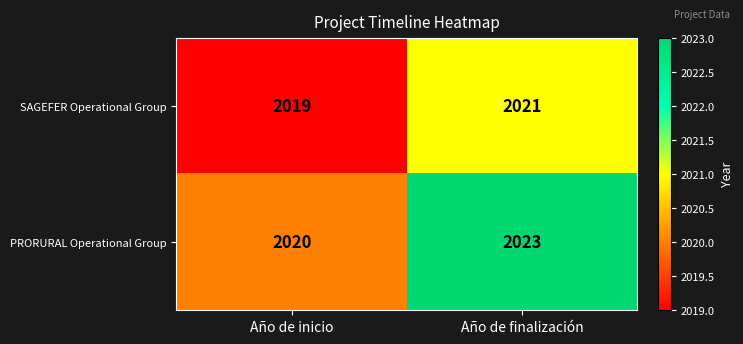

What is the total value across all series at Año de inicio?

4039